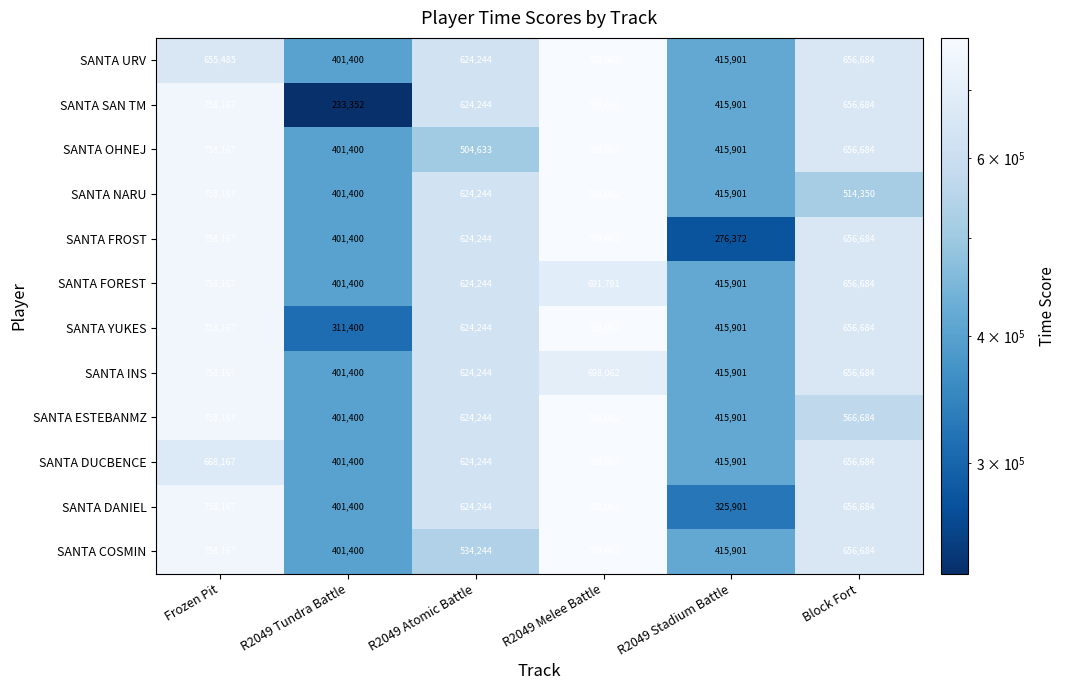

Is it true that SANTA COSMIN equals 401400 at R2049 Tundra Battle?

True